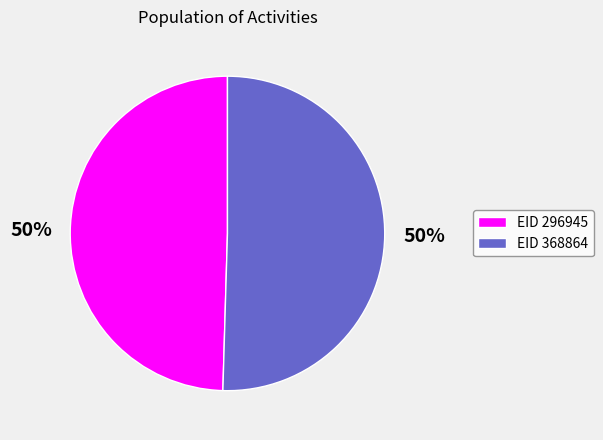

To the nearest percent, what is the combined percentage of EID 368864 and EID 296945?

100%